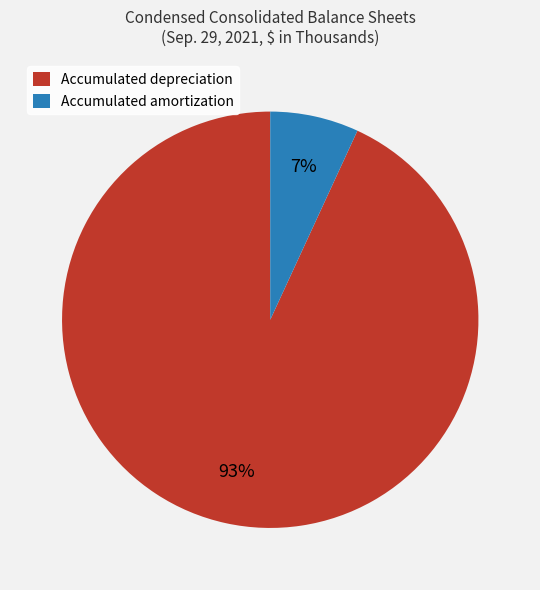

Count the number of slices in the pie.

2